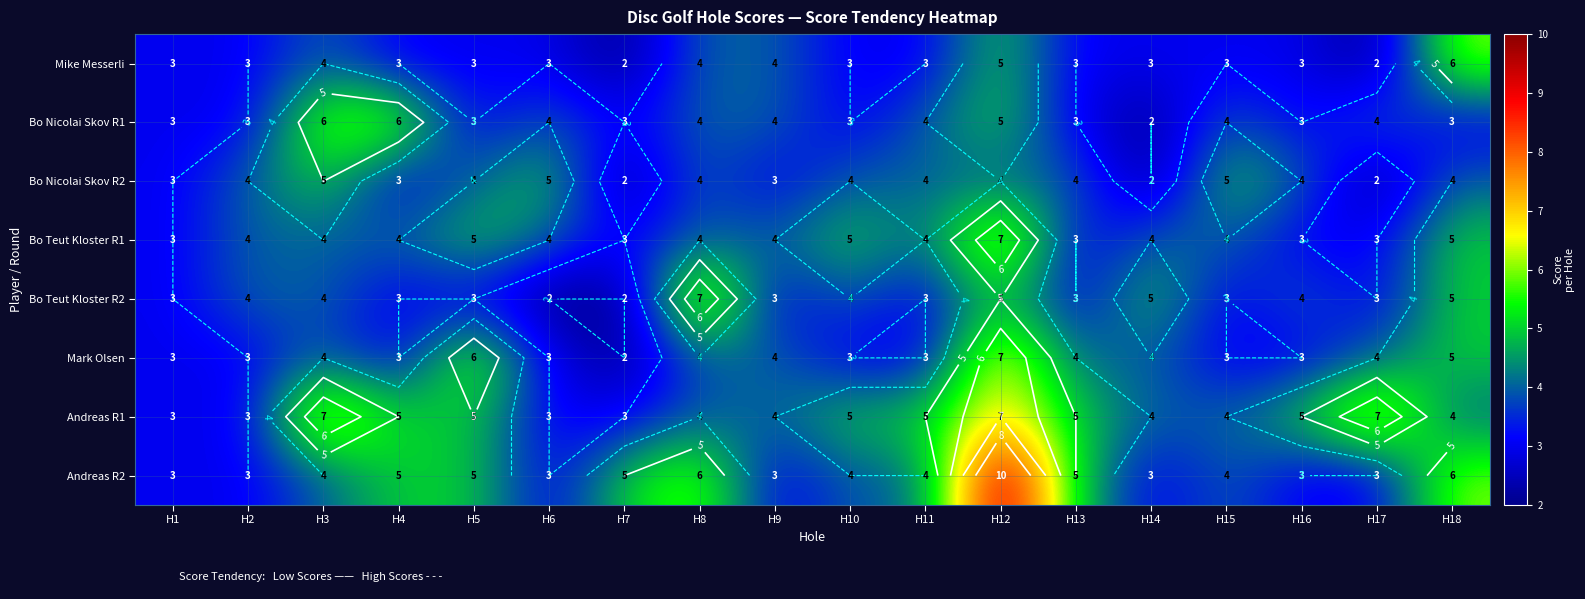

Which has a higher value, H18 or H7?

H18